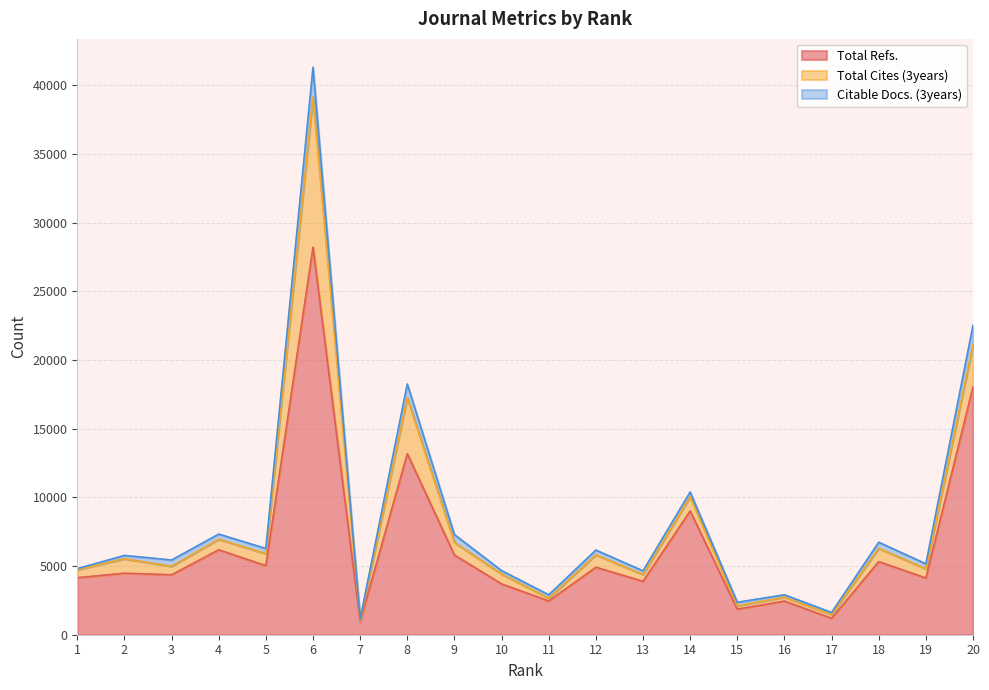

At how many categories does at least one series exceed 18610?

1